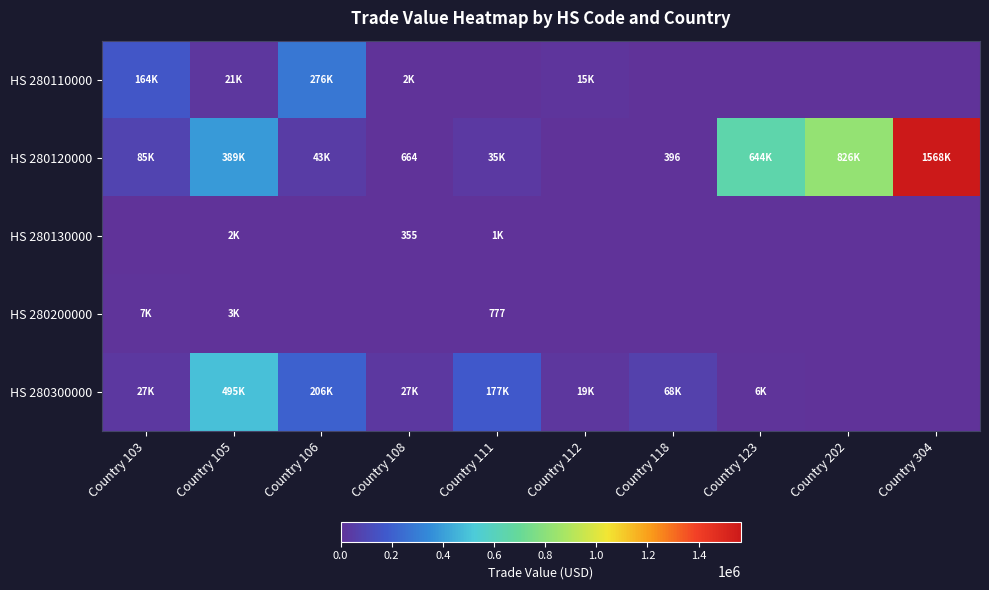

True or false: HS 280200000 has a value of -2407 at Country 304.

False